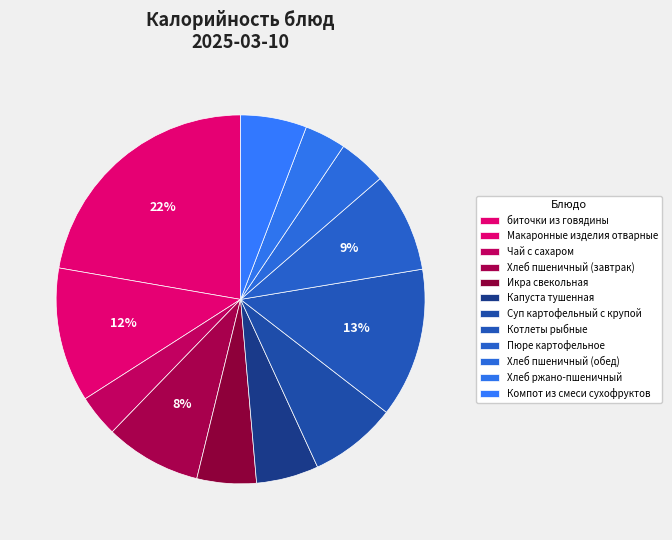

Which slice is the largest?

биточки из говядины